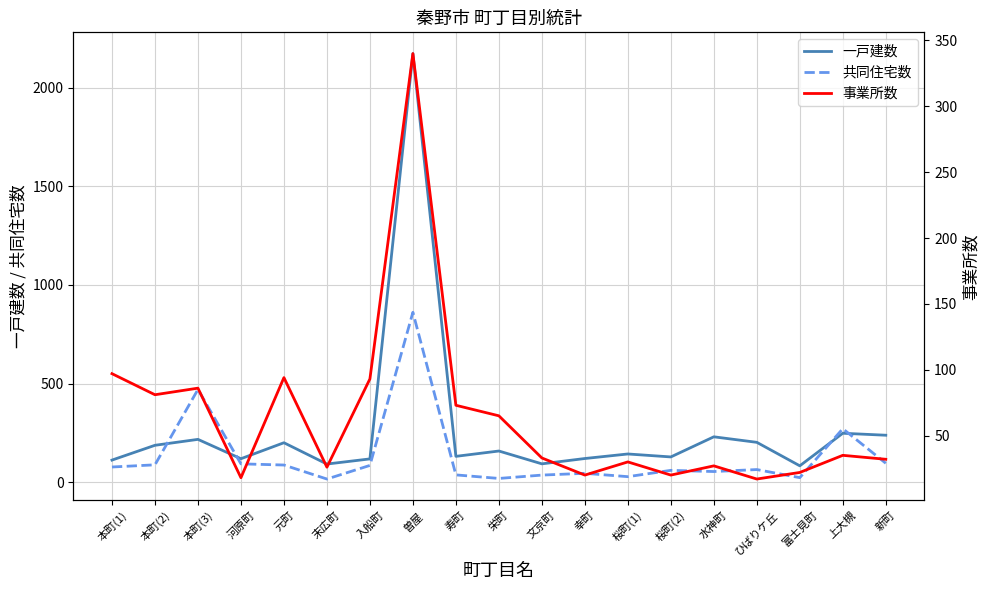

Between 曽屋 and 桜町(2), which is larger?

曽屋